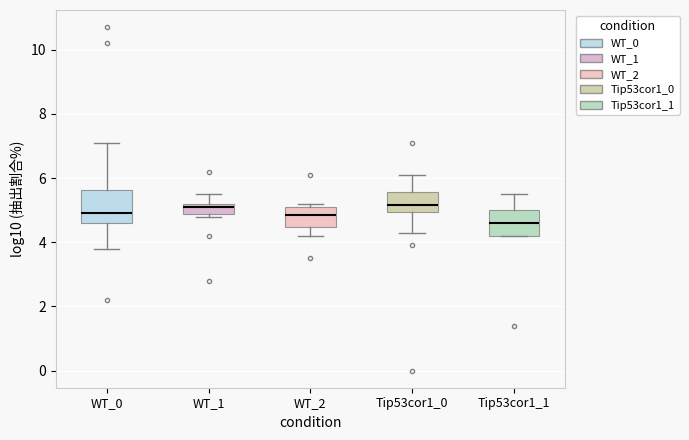

Where is the lower edge of the box for WT_2 on the y-axis? The values are not printed on the chart, so give them approximately, as read against the axis.

4.4